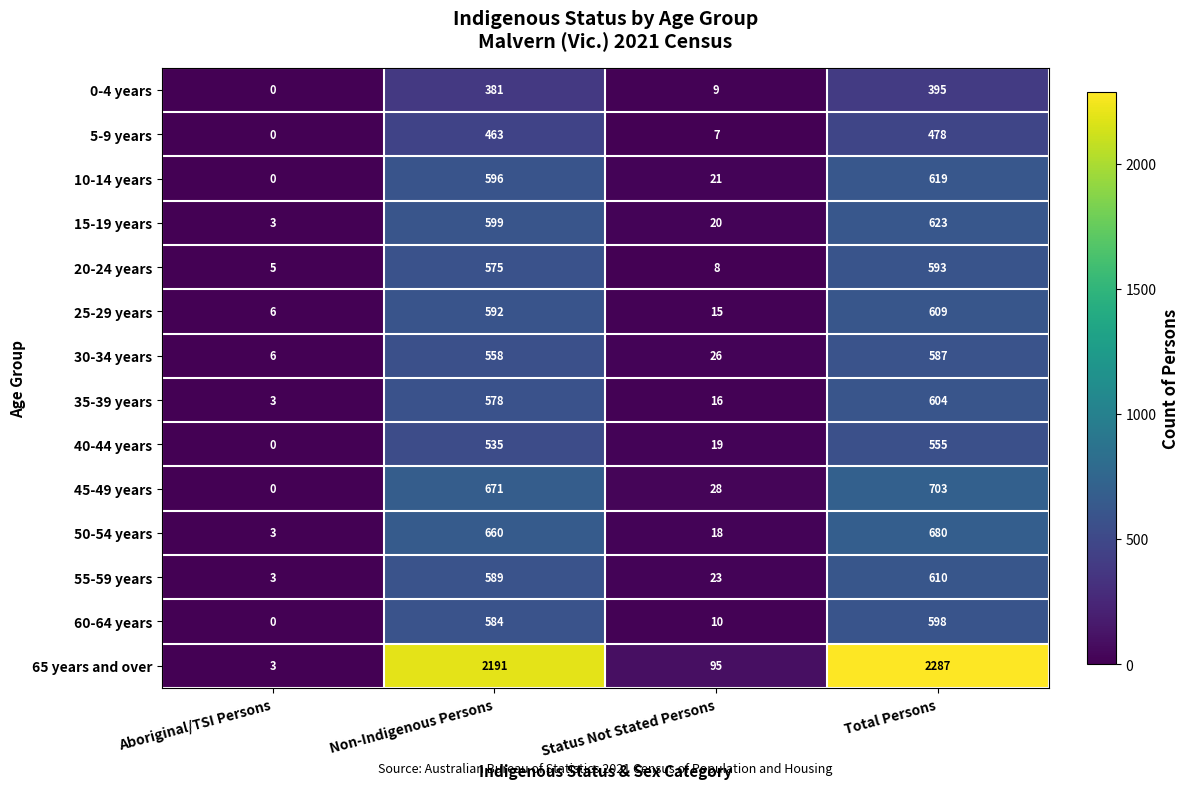

What is the spread (max minus min) of values at Aboriginal/TSI Persons?

6